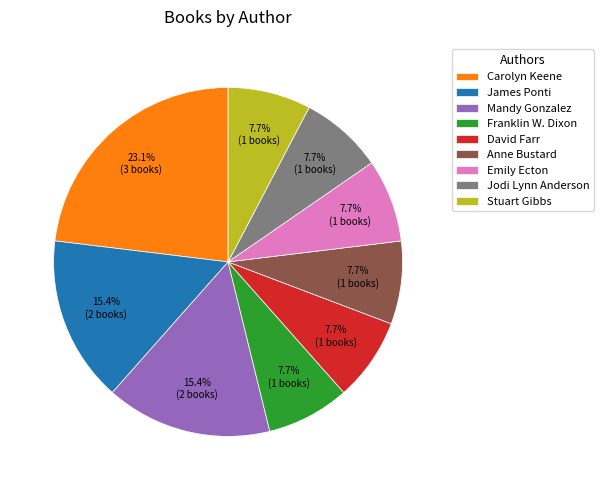

Does James Ponti account for over 50% of the chart?

No